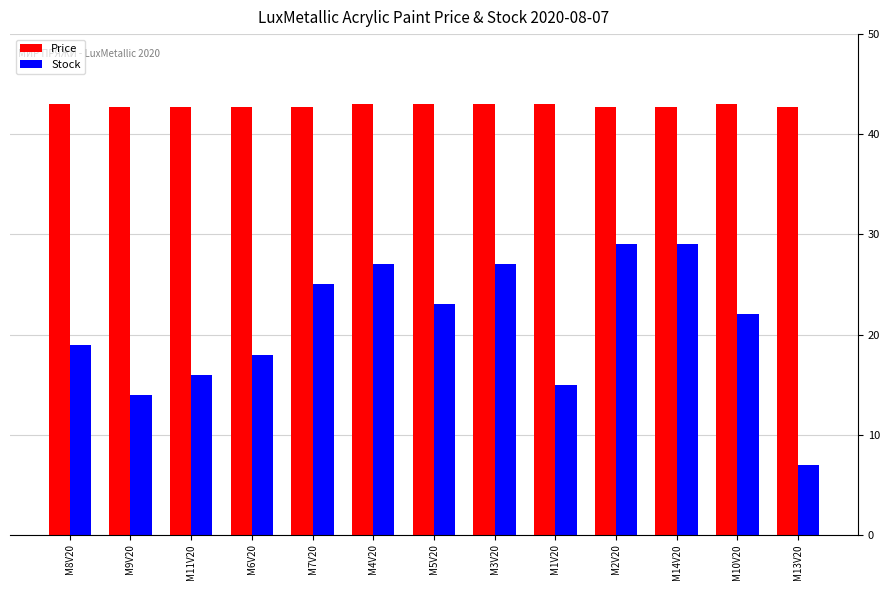

At M5V20, list the series in order from smallest to largest.

Stock, Price